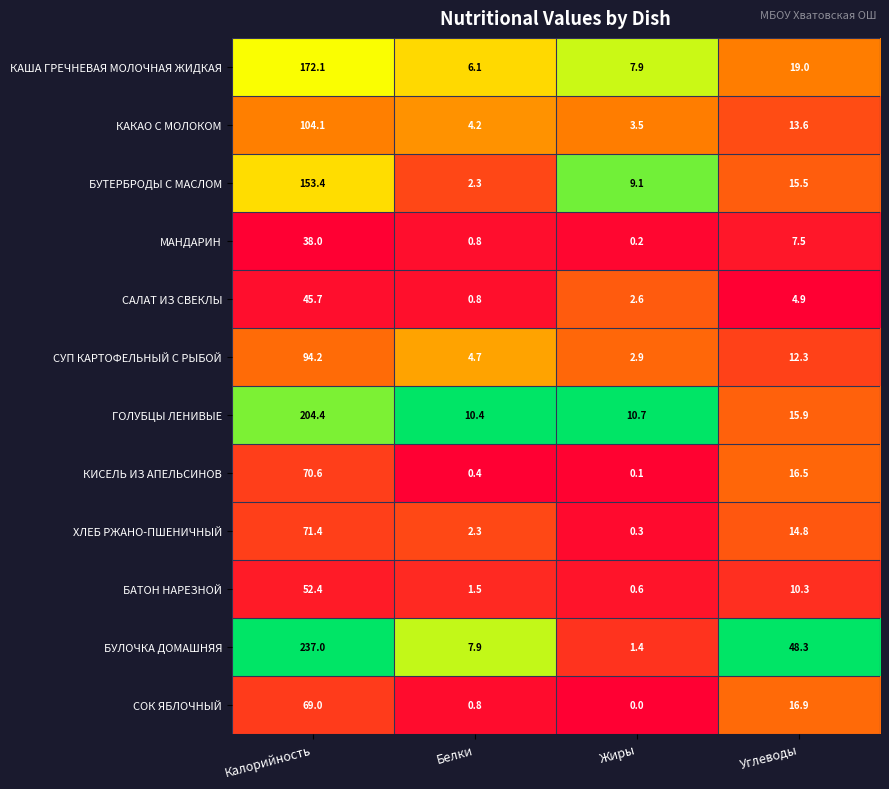

What is the sum of the САЛАТ ИЗ СВЕКЛЫ values at Жиры and Калорийность?

48.3